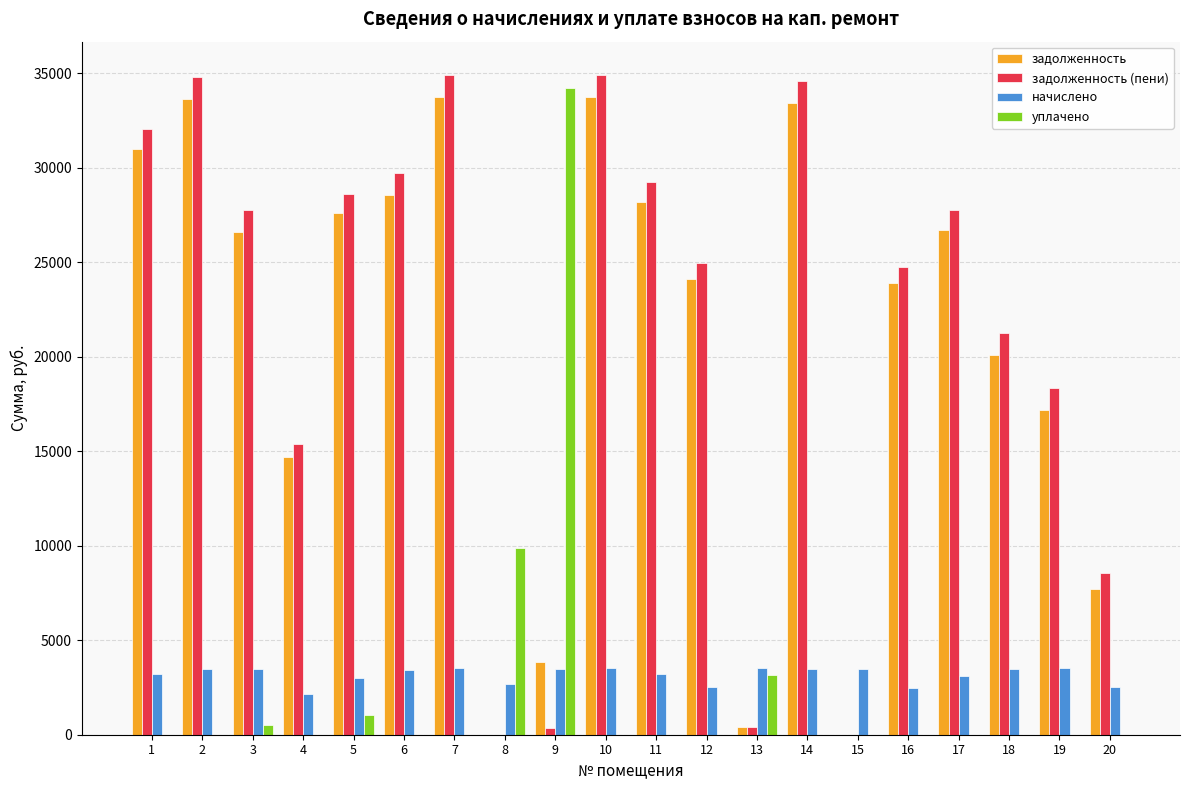

What is the greatest value displayed?

34912.1